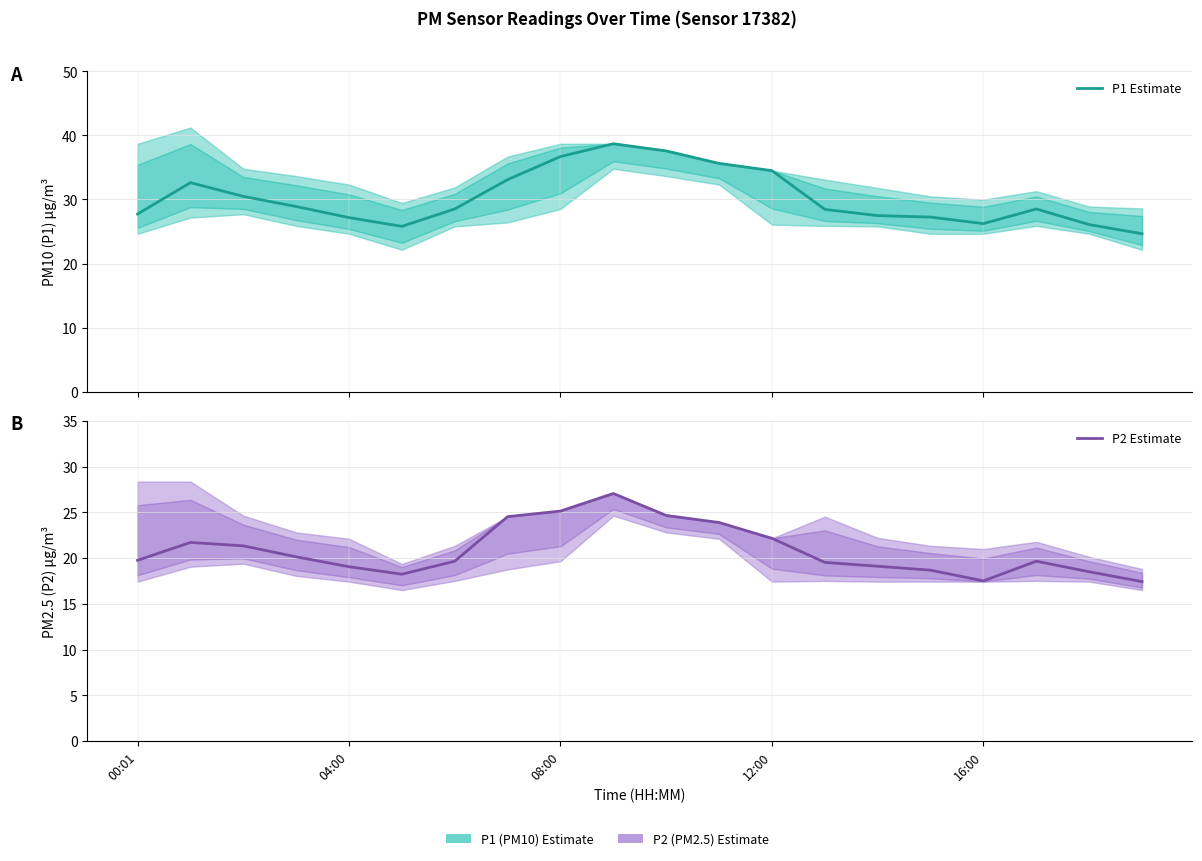

Reading left to right, what are all the values shown in this chart?

P1 Estimate: 27.7	32.6	30.5	28.9	27.2	25.8	28.5	33.1	36.7	38.7	37.6	35.6	34.5	28.4	27.5	27.2	26.2	28.5	26.1	24.6
P2 Estimate: 19.8	21.7	21.3	20.1	19.1	18.2	19.6	24.5	25.1	27.1	24.6	23.9	22.1	19.5	19.1	18.7	17.5	19.6	18.5	17.4